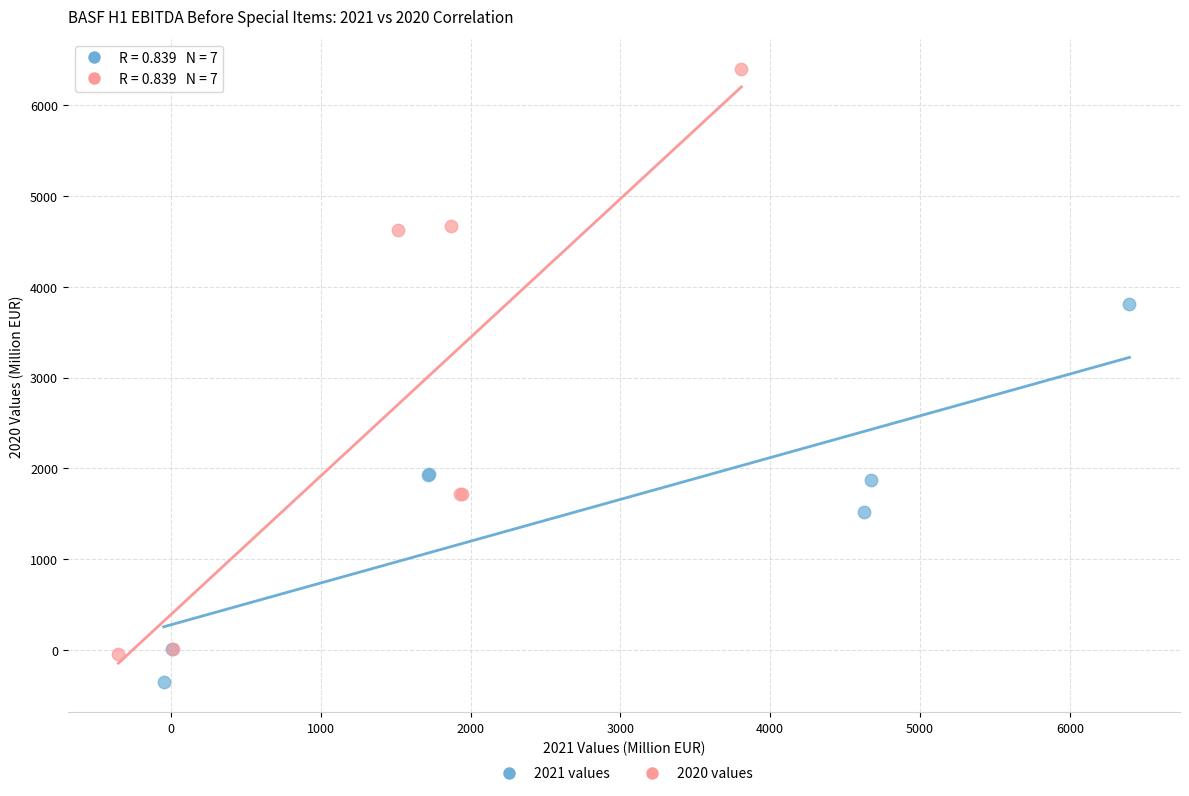

Which series contains the highest Y value?

2020 values